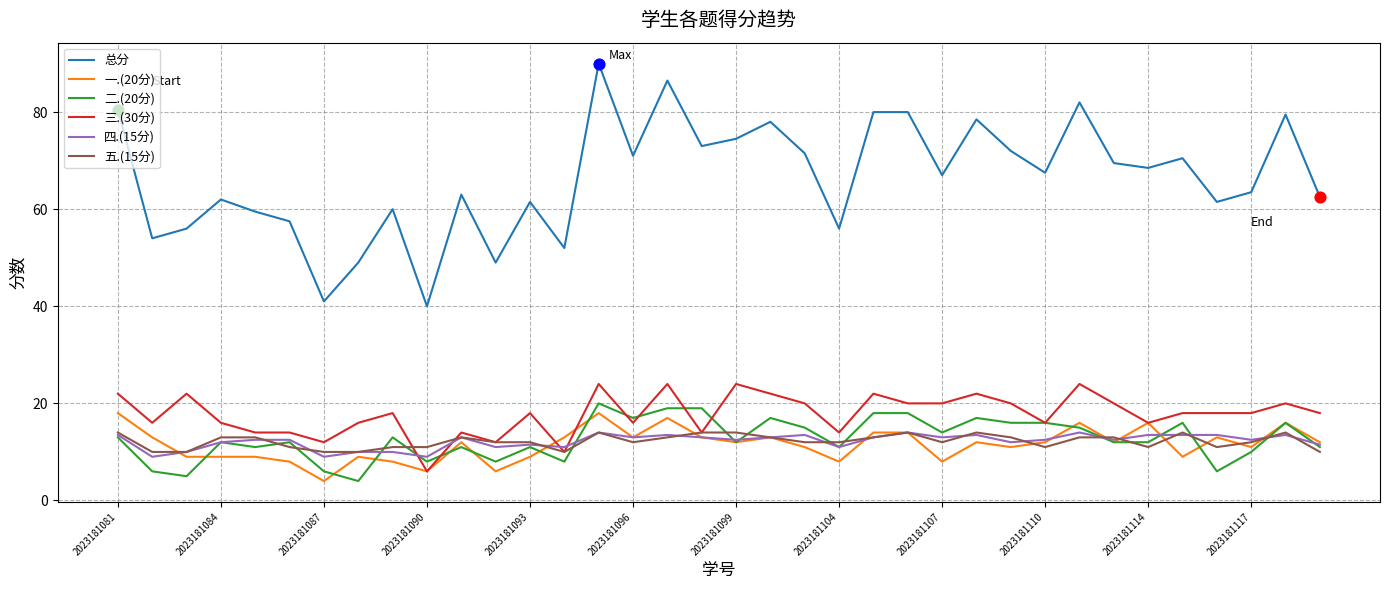

Which series has the largest total across all categories?

总分